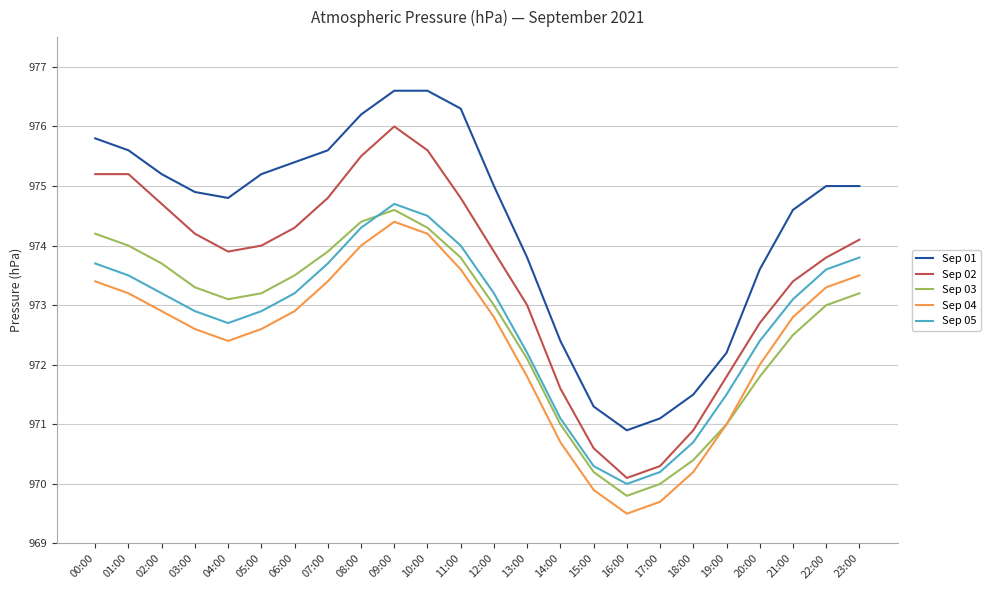

Is the value of Sep 01 at 05:00 greater than the value of Sep 03 at 15:00?

Yes